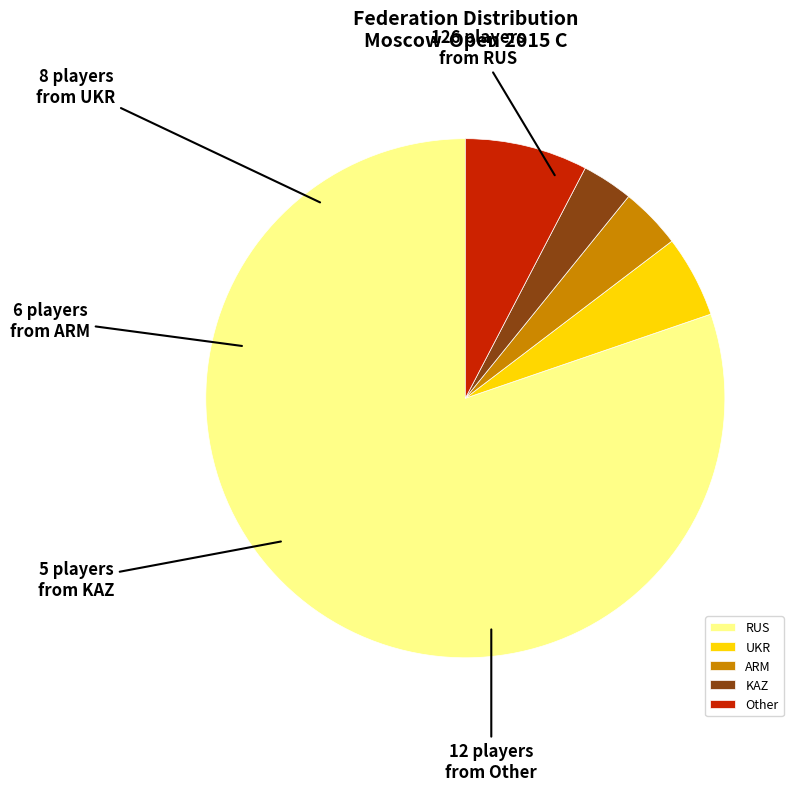

Which category has the biggest portion of the pie?

RUS